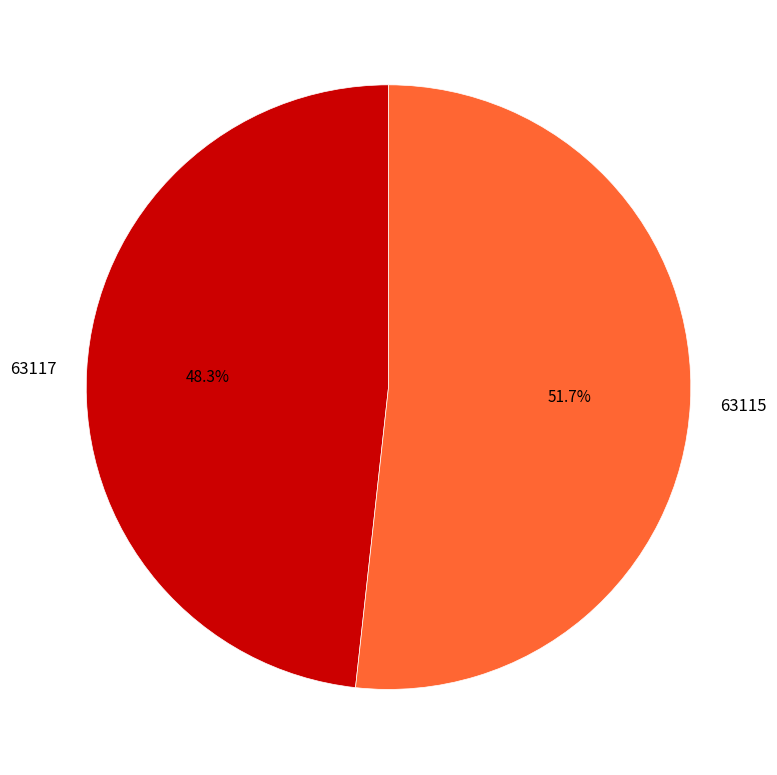

How many segments does this pie chart have?

2